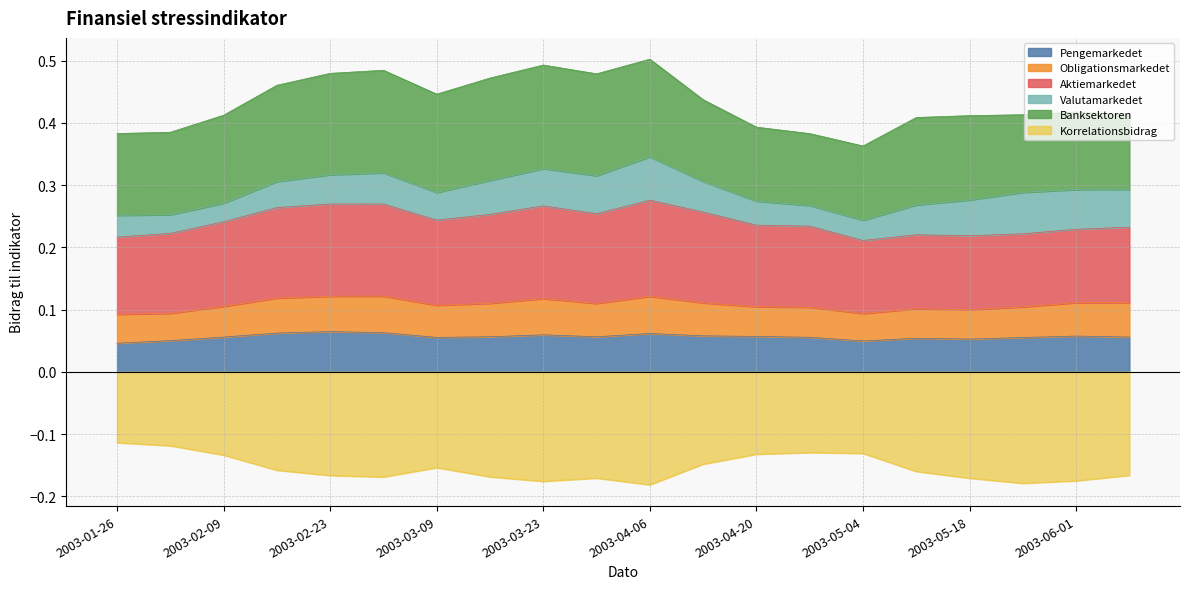

Which category has the lowest value in the Aktiemarkedet series?

2003-05-04